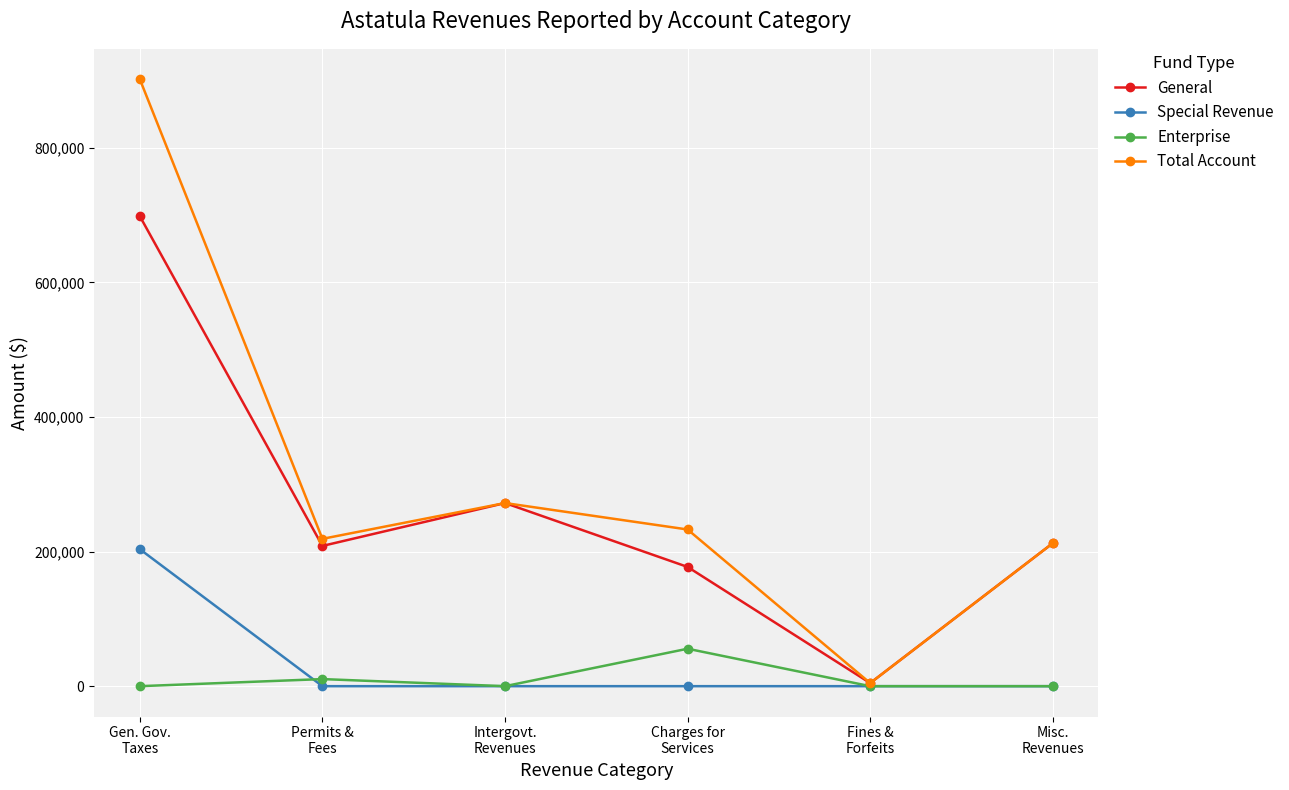

What position from the left is Misc.
Revenues?

6